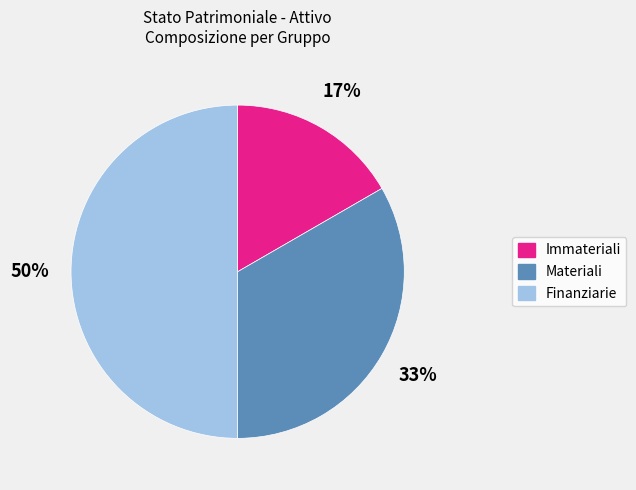

To the nearest percent, what is the average slice percentage?

33%